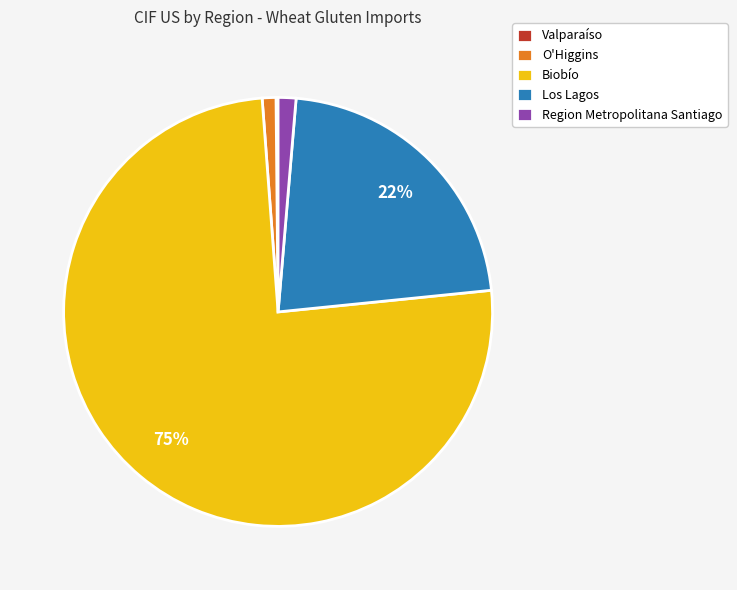

Is it true that O'Higgins is 1% of the pie?

True